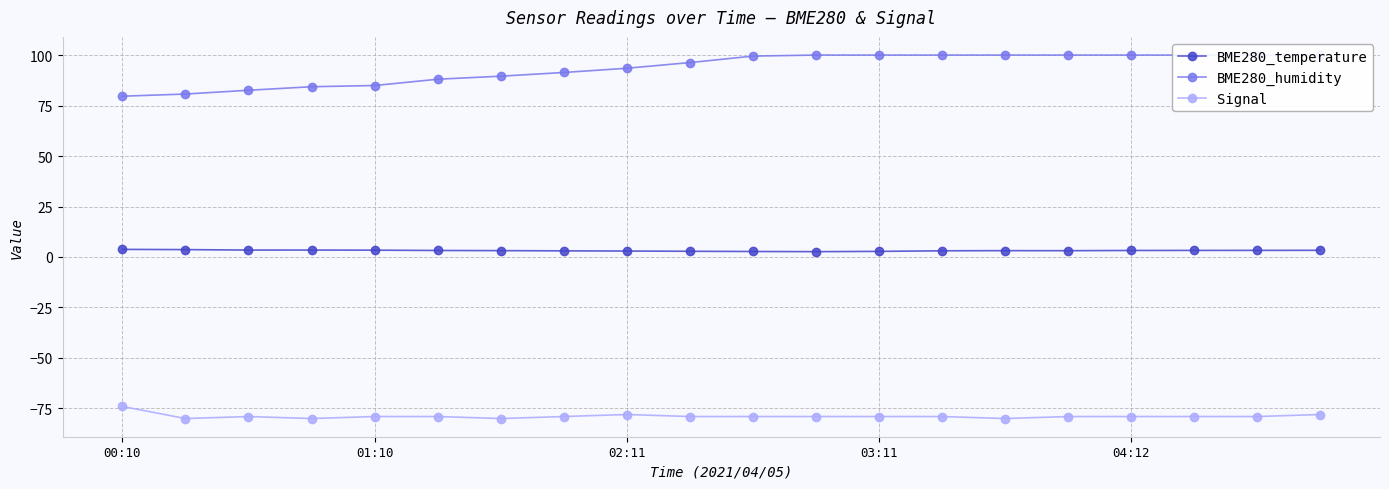

True or false: BME280_temperature and Signal cross at least once.

False